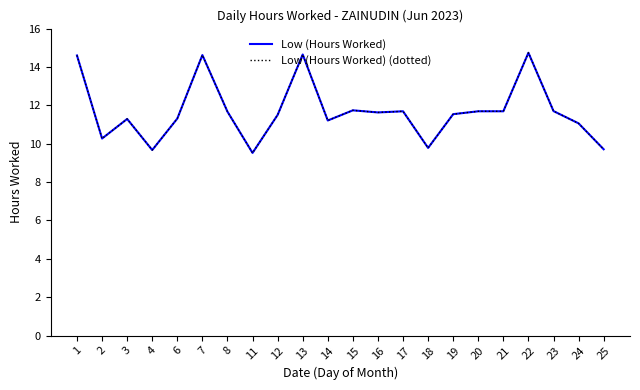

How many distinct data groups are displayed?

2